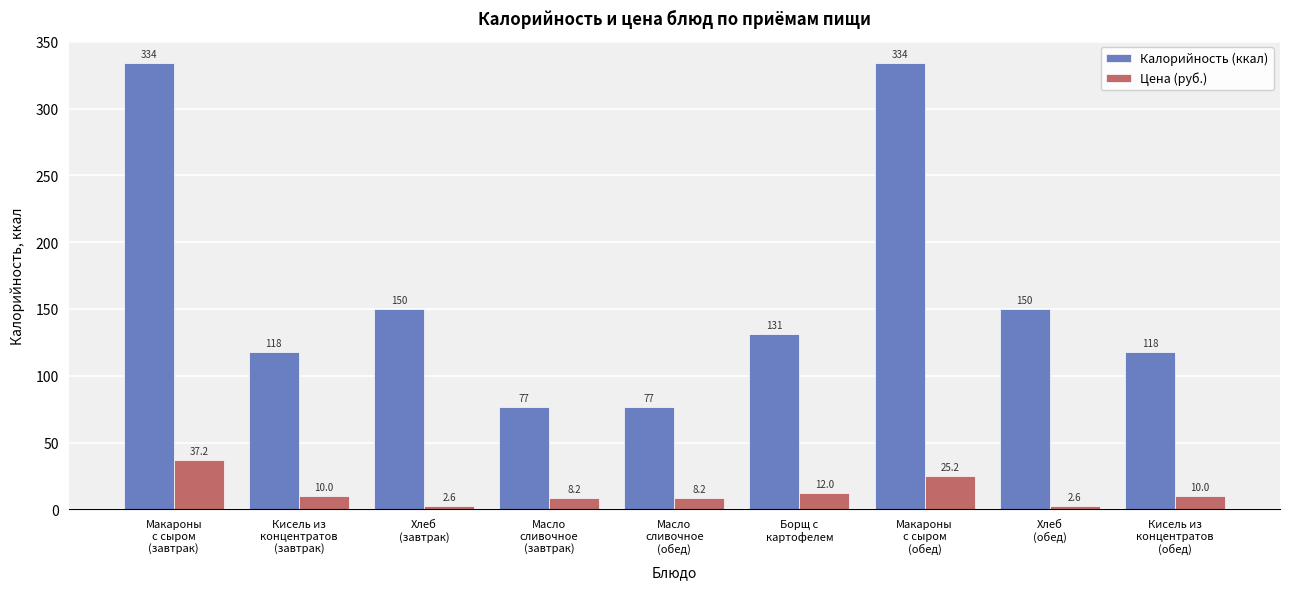

What is the difference between the second highest and second lowest values in the Калорийность (ккал) series?

257.0